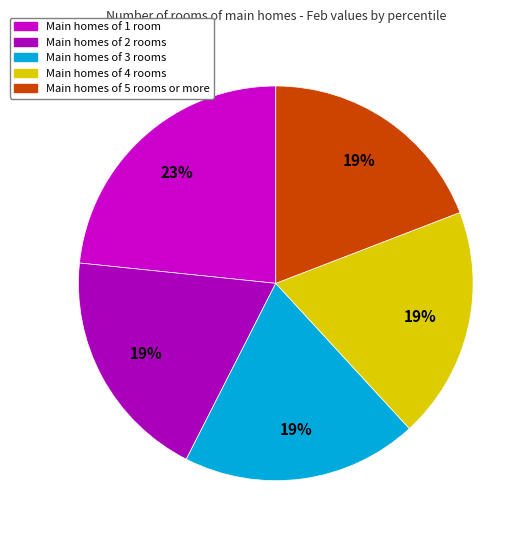

How many segments does this pie chart have?

5